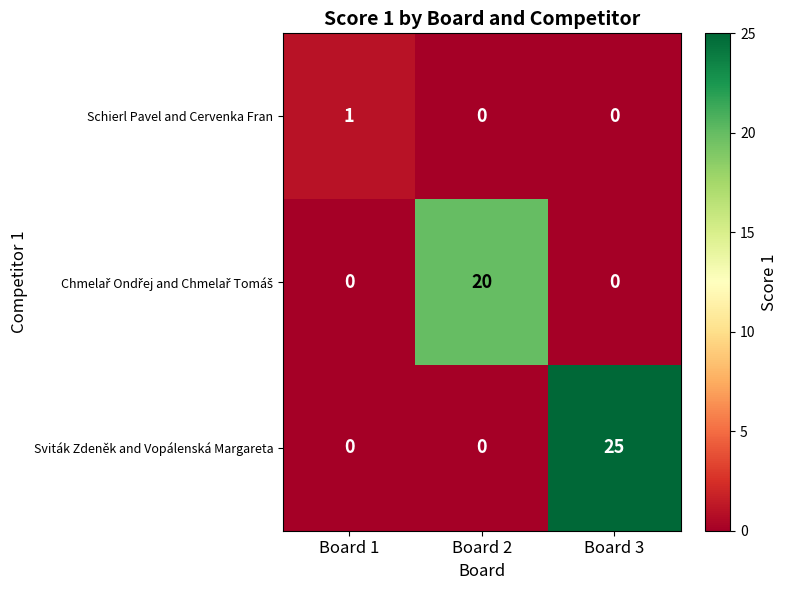

How many categories are shown in the chart?

3